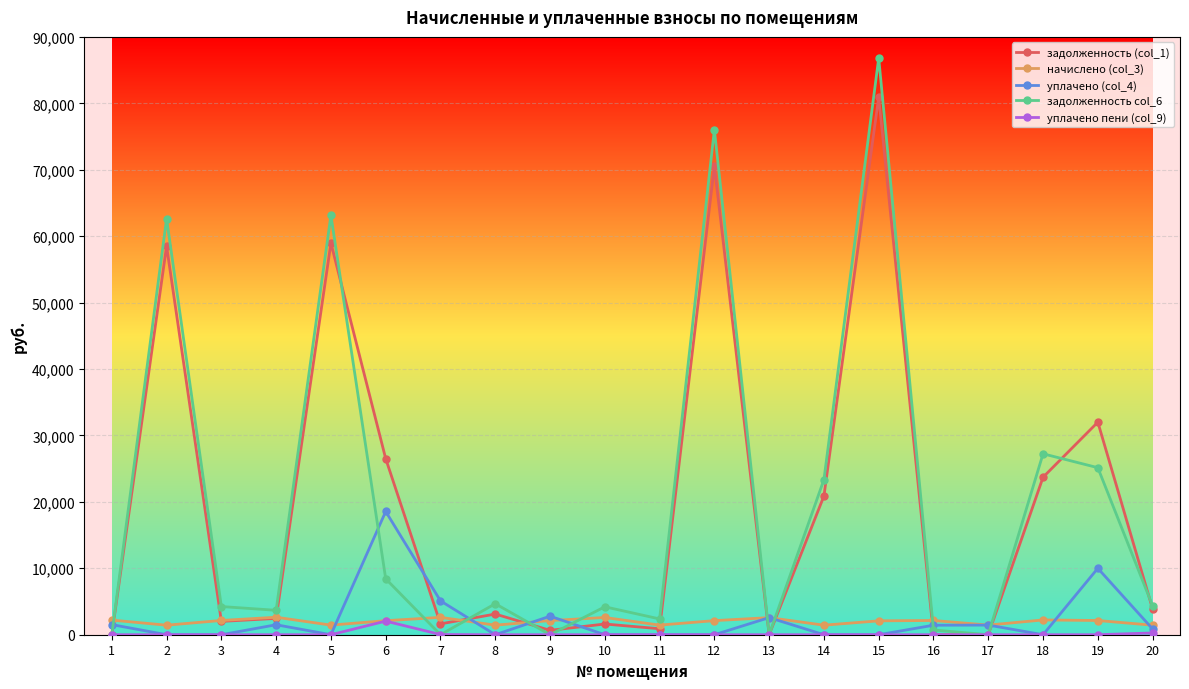

What are all the series names shown in the legend?

задолженность (col_1), начислено (col_3), уплачено (col_4), задолженность col_6, уплачено пени (col_9)